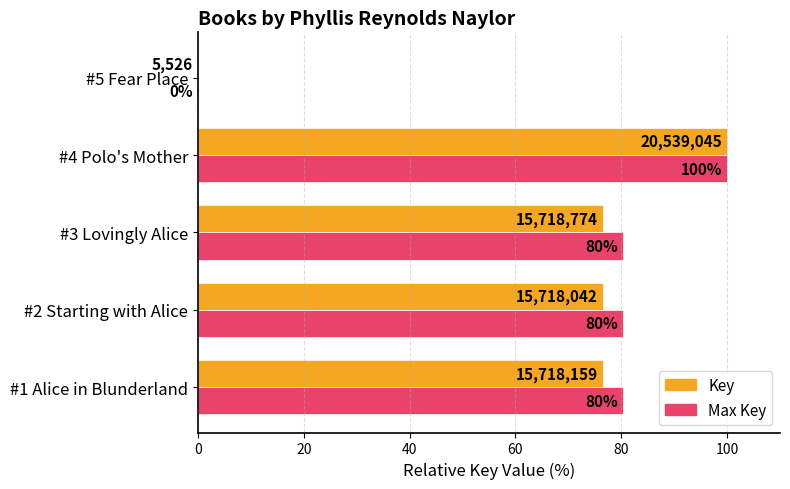

The Max Key series shows 149.8 at #4 Polo's Mother. True or false?

False